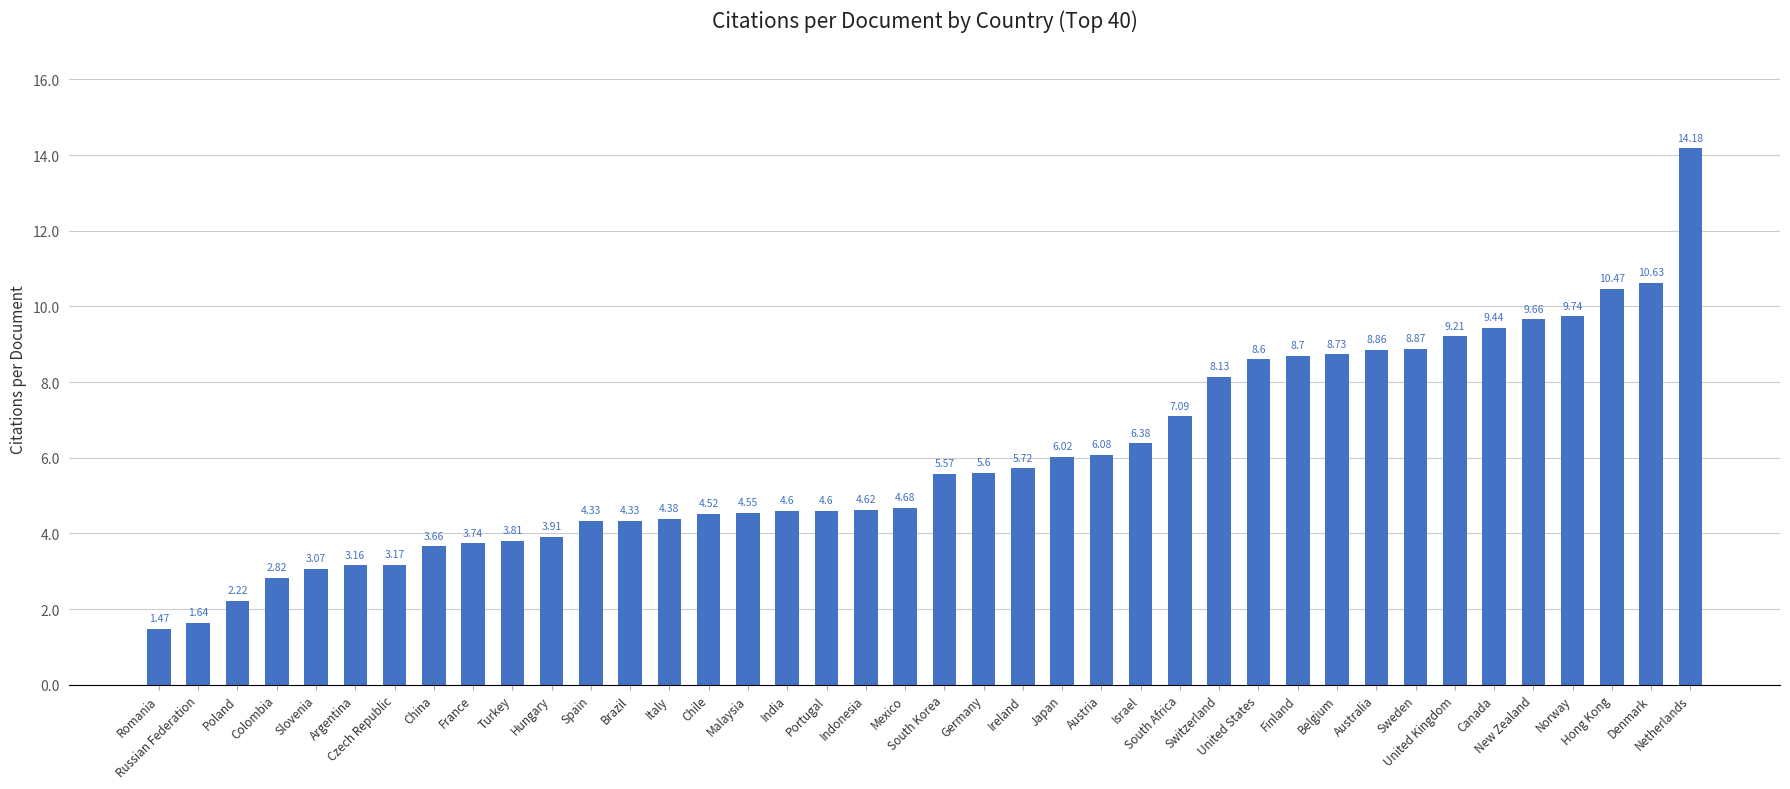

At which label is the value closest to 7?

South Africa